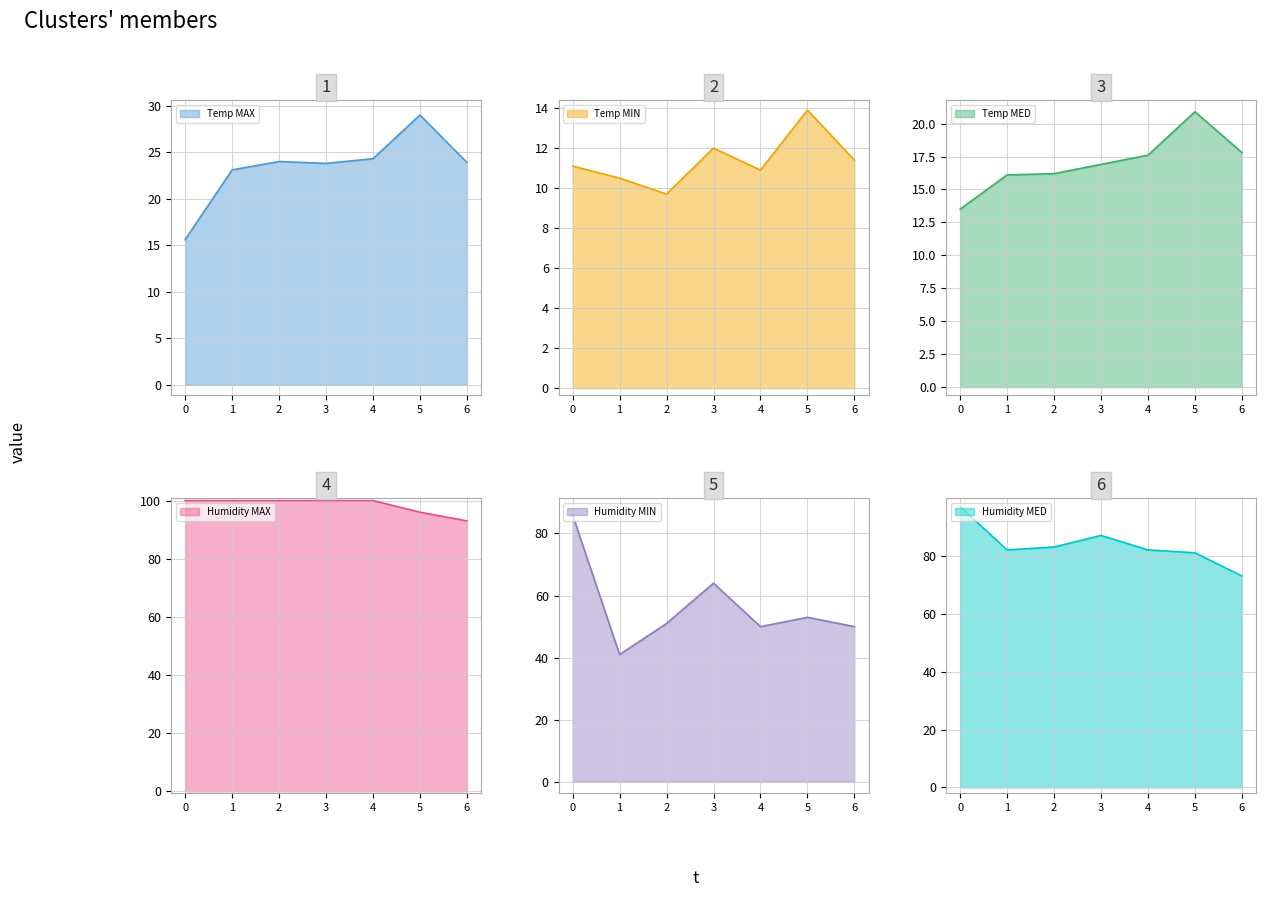

Does the chart have visible grid lines?

Yes